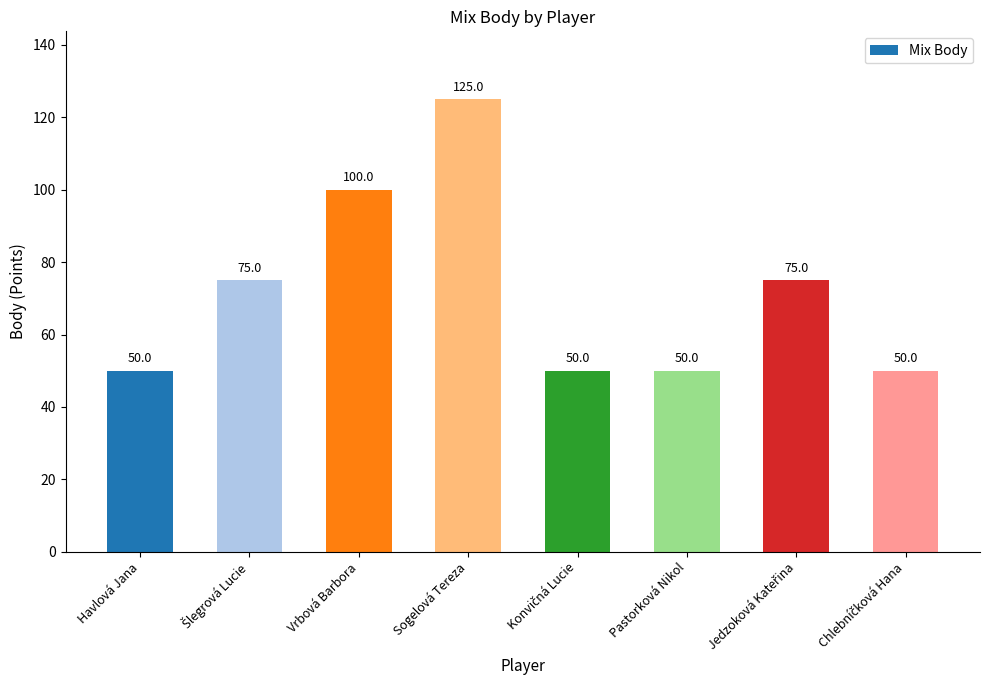

What is the sum of all values?

575